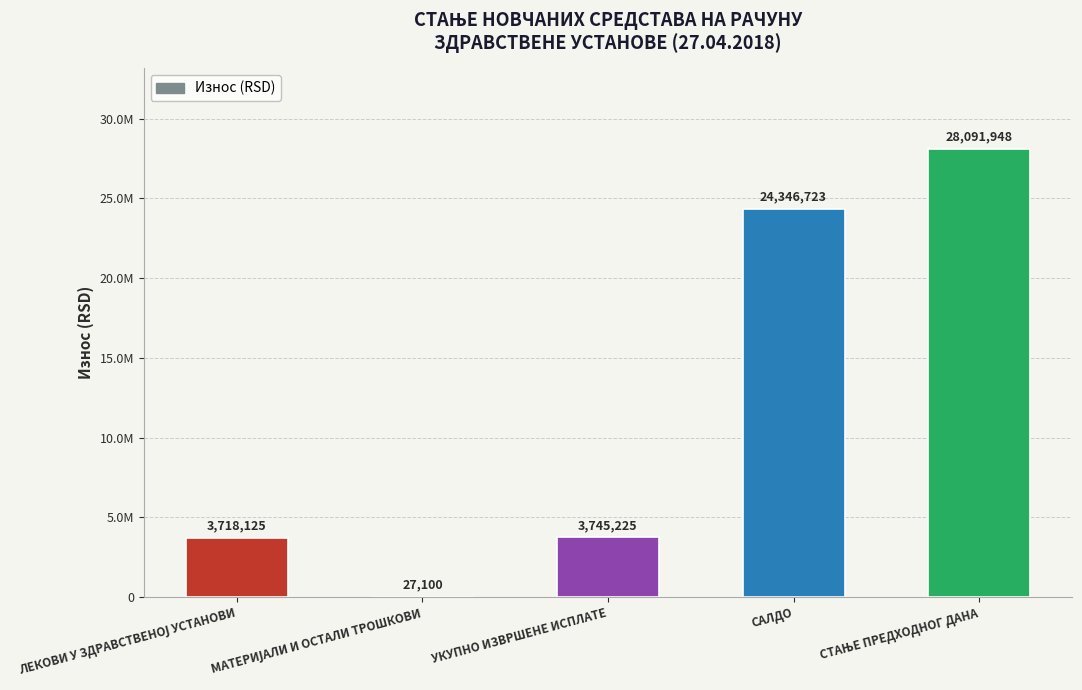

What is the value of the 2nd bar from the left?

27100.0